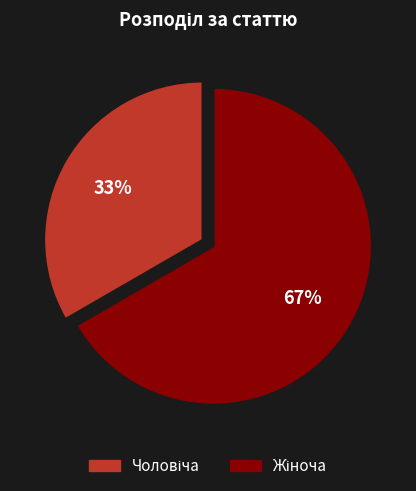

To the nearest percent, what is the average slice percentage?

50%